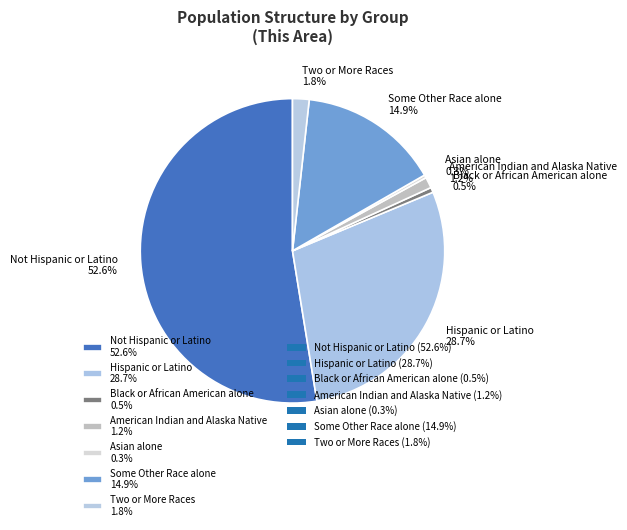

What percentage is NOT represented by Asian alone 0.3%?

99.7%